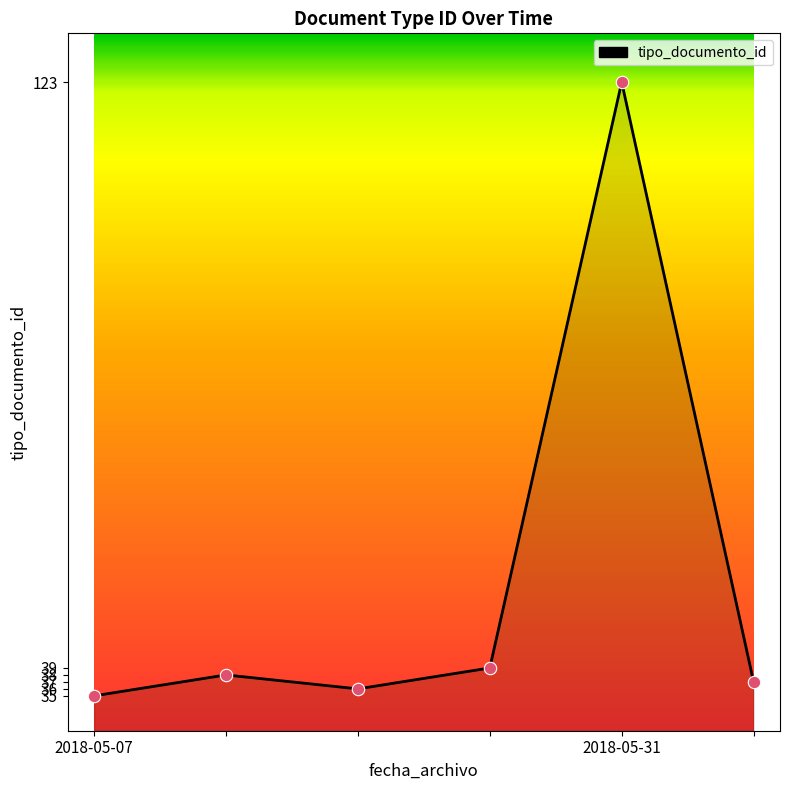

What is the smallest value displayed?

35